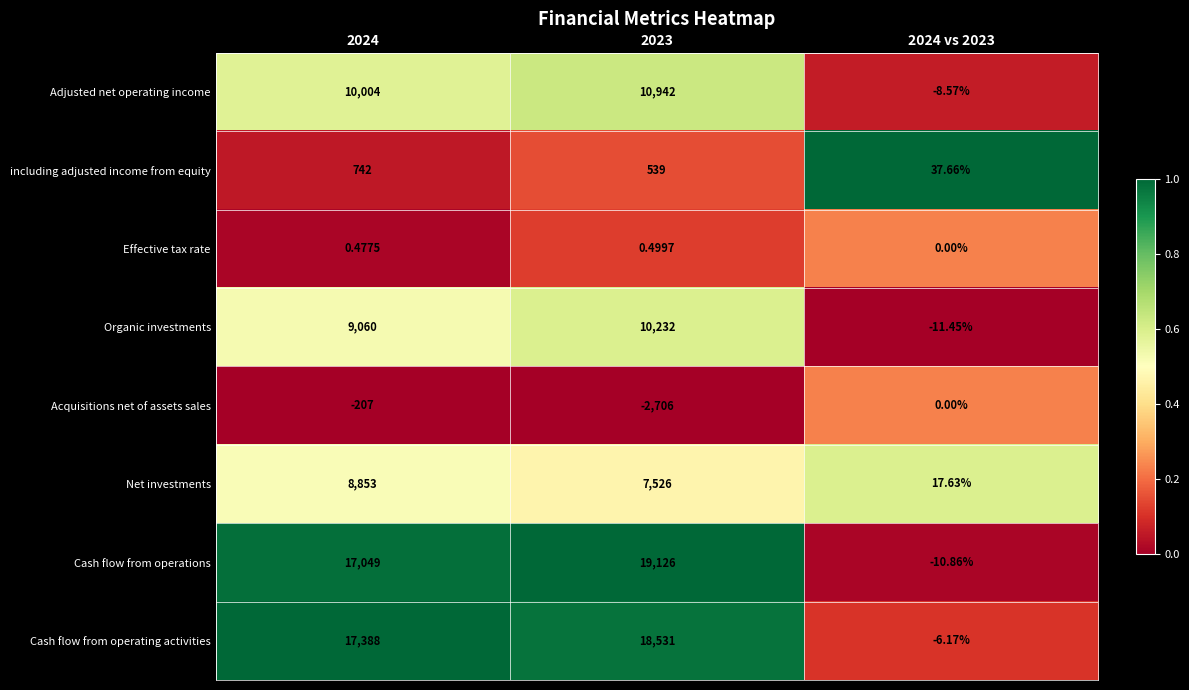

Rank the series at 2024 from highest to lowest value.

Cash flow from operating activities, Cash flow from operations, Adjusted net operating income, Organic investments, Net investments, including adjusted income from equity, Effective tax rate, Acquisitions net of assets sales